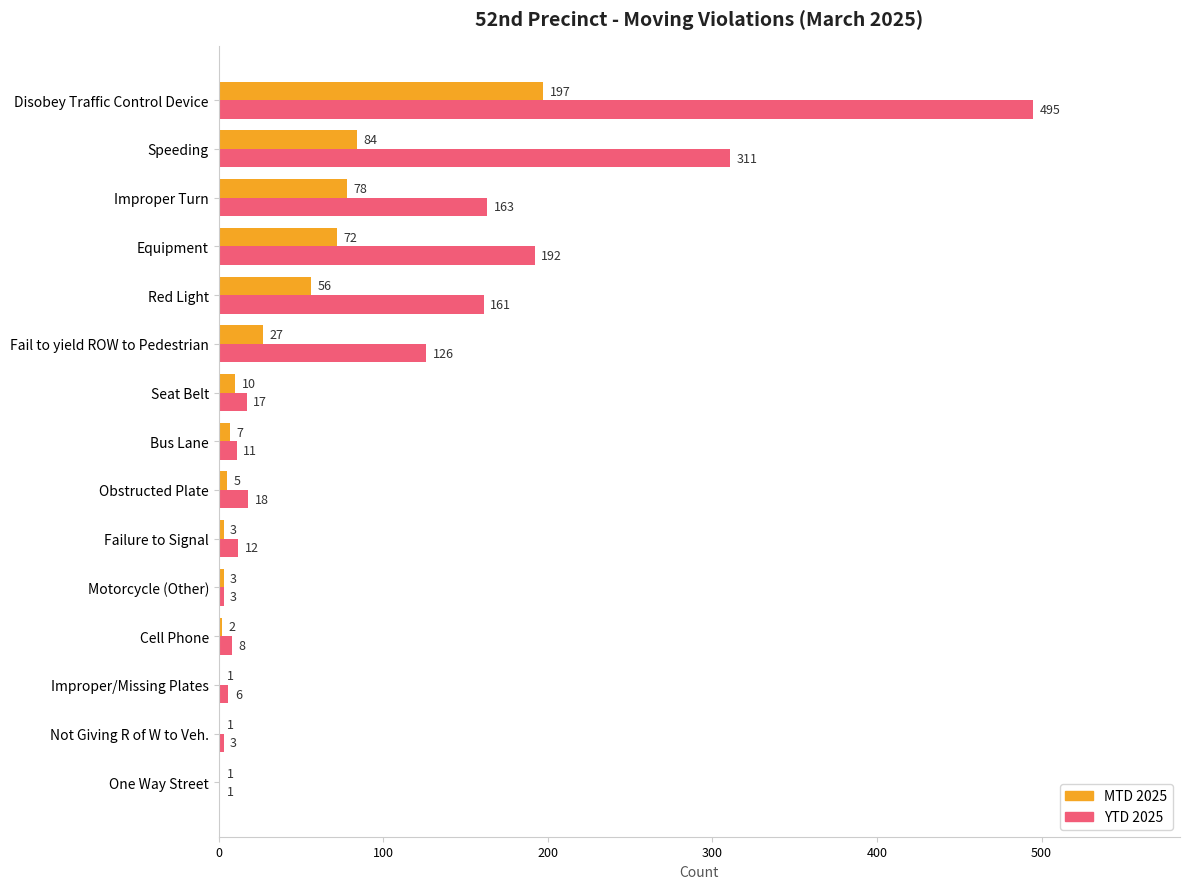

Is it true that YTD 2025 equals 192 at Equipment?

True